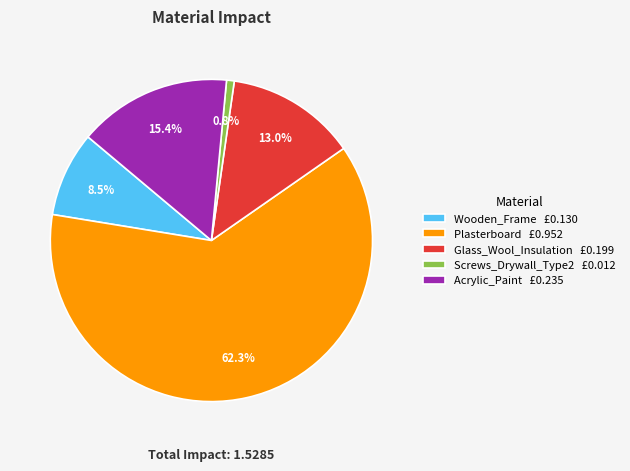

To the nearest percent, what percentage of the pie is Plasterboard?

62%